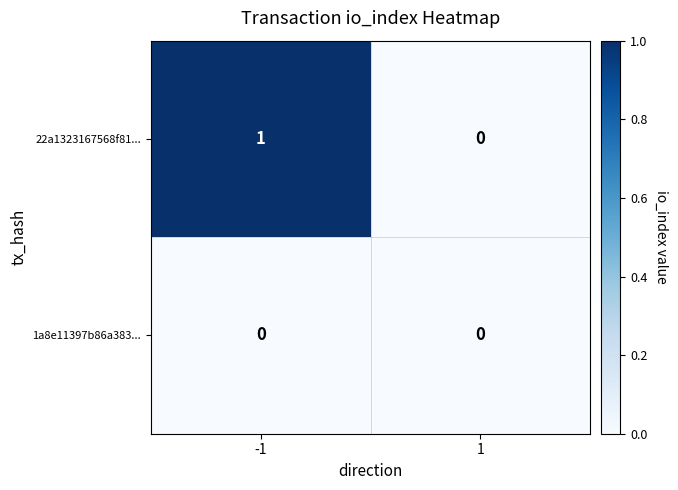

At which category is the sum across all series the highest?

-1